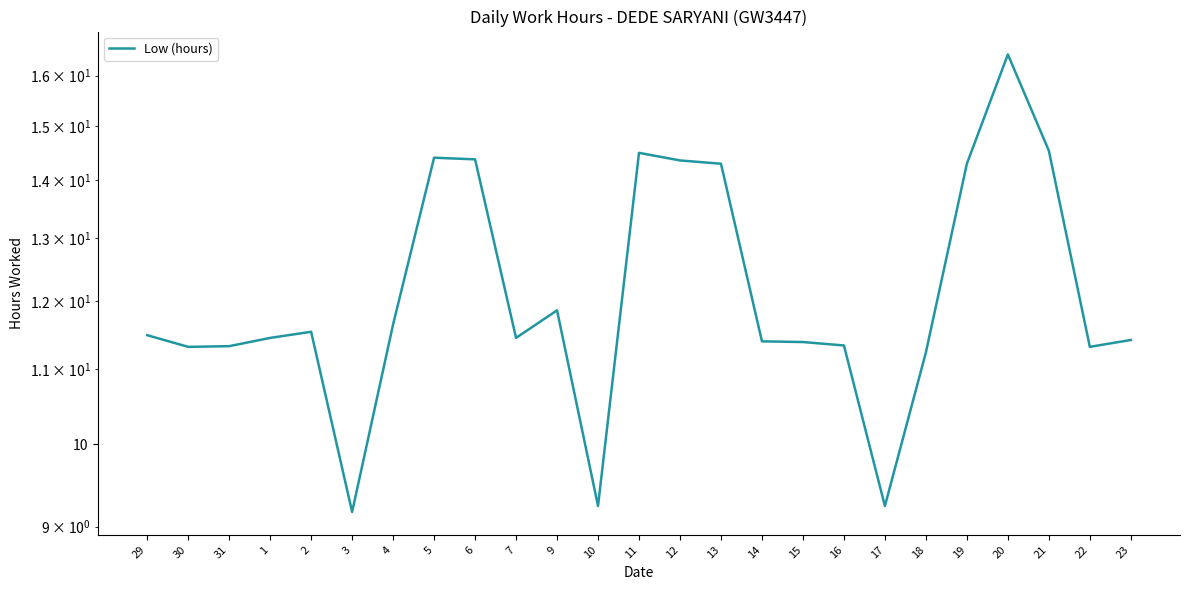

Reading right to left, what are all the values shown in this chart?

11.4	11.3	14.5	16.4	14.3	11.2	9.2	11.3	11.4	11.4	14.3	14.4	14.5	9.2	11.9	11.4	14.4	14.4	11.7	9.2	11.5	11.4	11.3	11.3	11.5